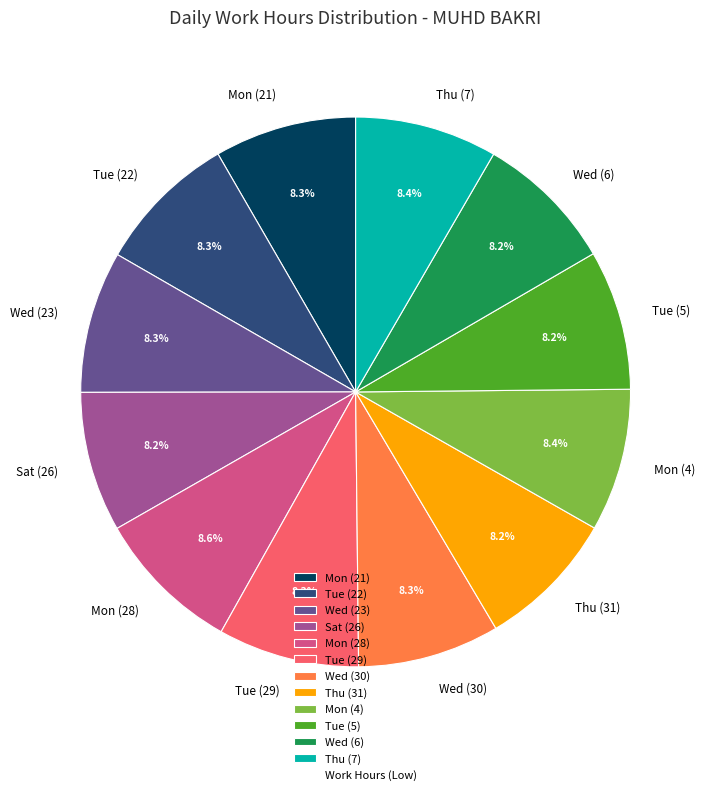

Approximately how many times larger is the value at Tue (29) compared to Tue (5)?

1.0